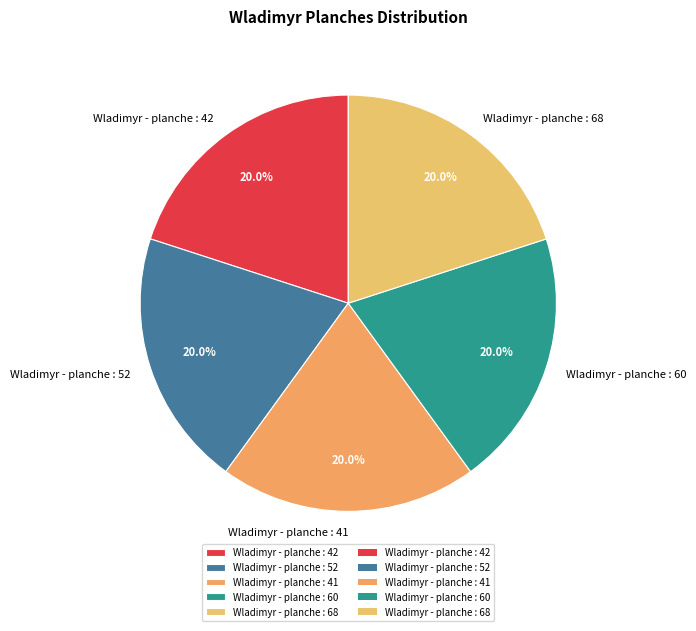

Is it true that Wladimyr - planche : 42 is 20% of the pie?

True